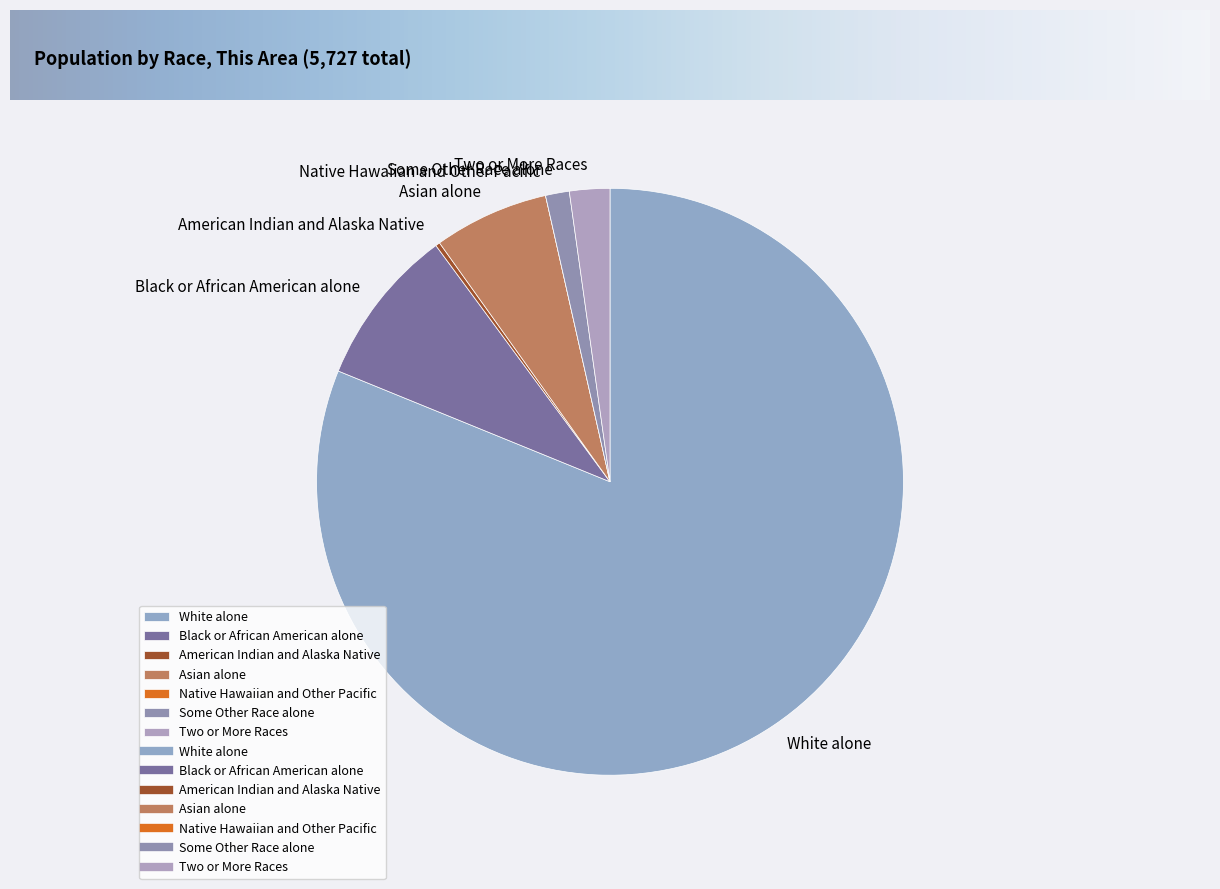

Is the sum of Some Other Race alone and White alone greater than half?

Yes